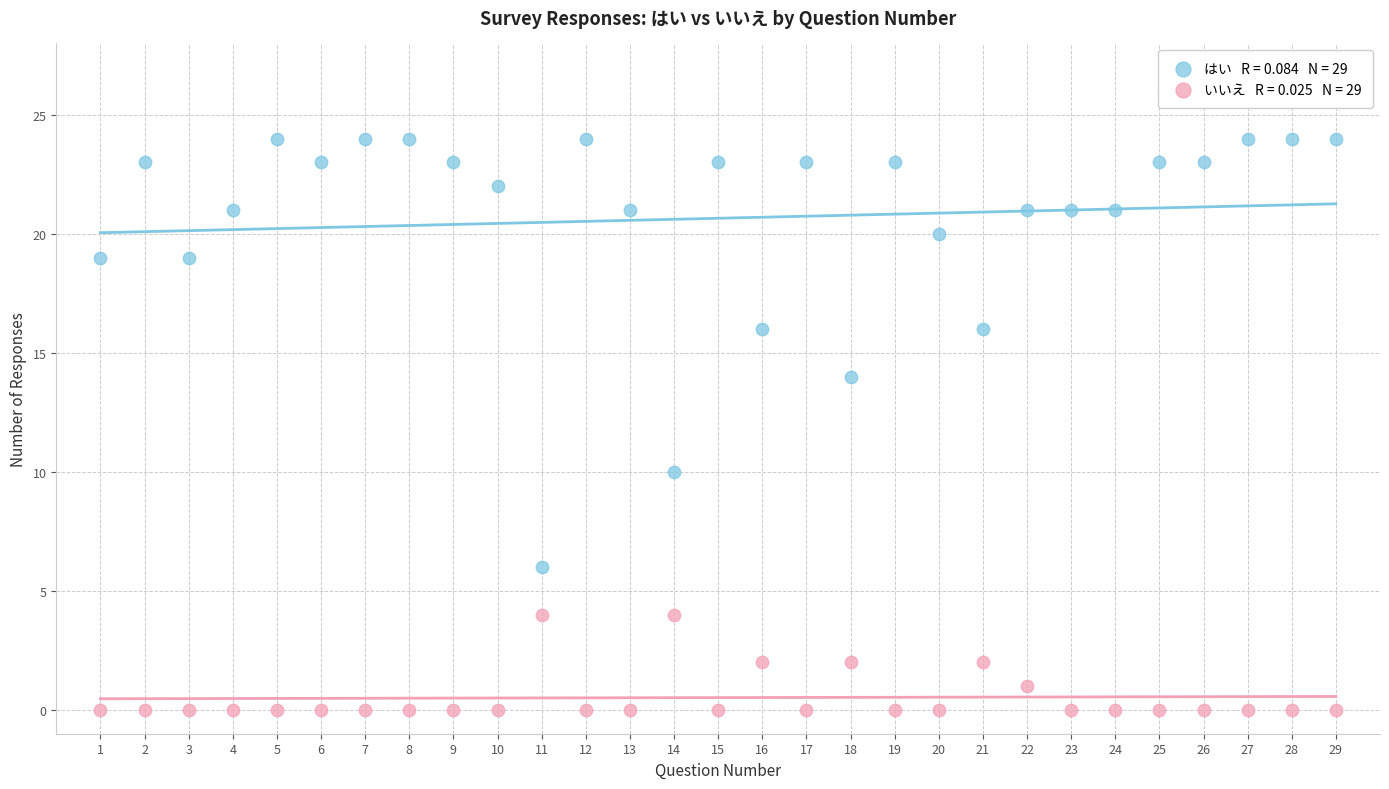

Across all data points, what is the range of Y values (max minus min)?

24